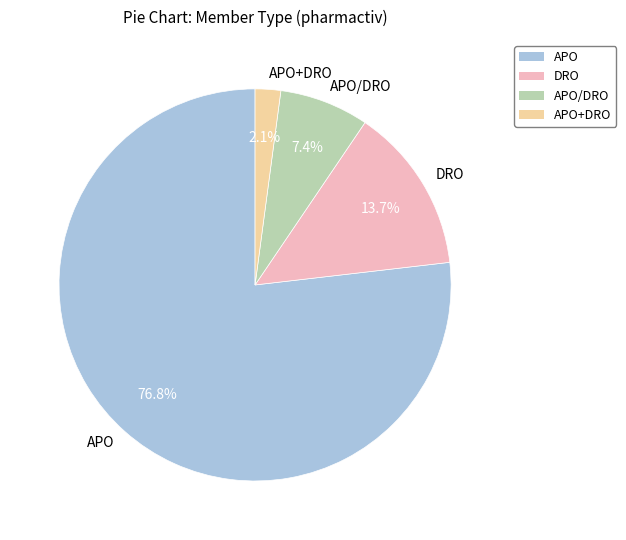

What is the majority slice?

APO